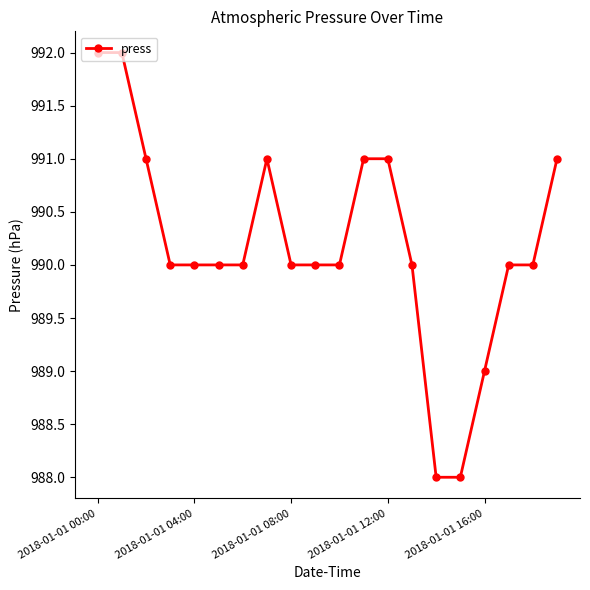

What is the difference between the maximum and minimum values?

4